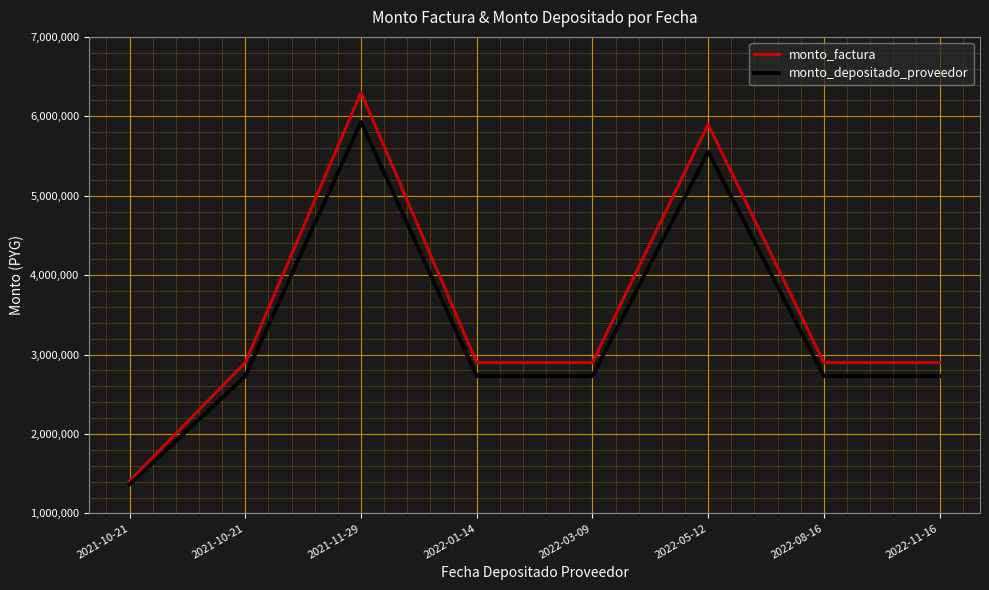

In monto_depositado_proveedor, how many points are higher than both neighbors (excluding endpoints)?

2